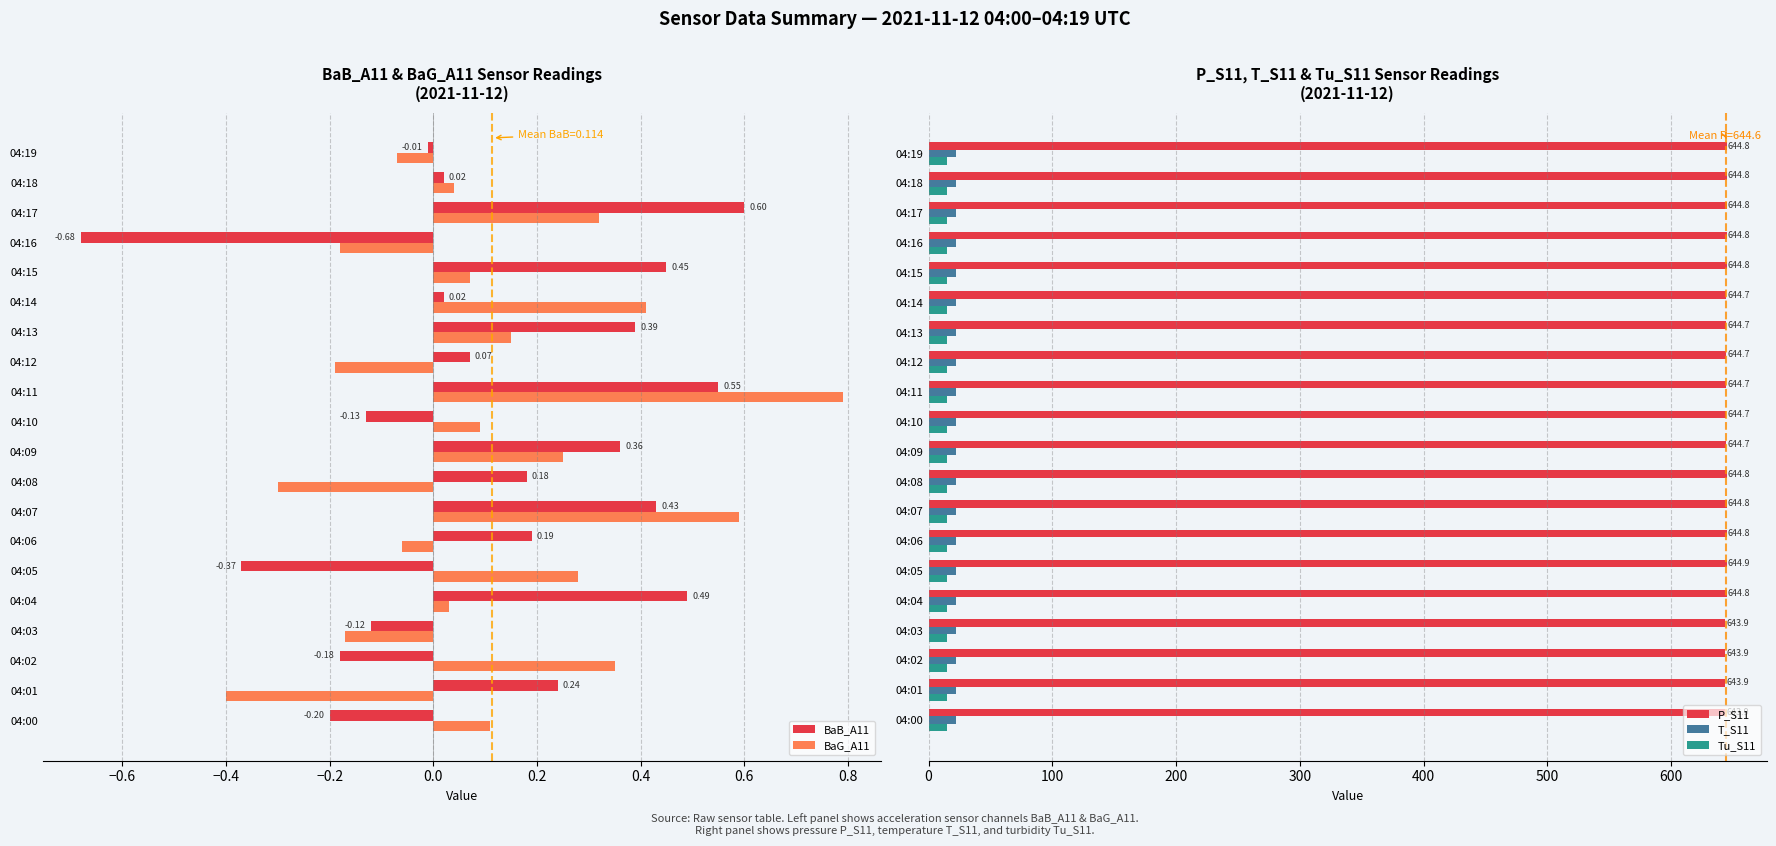

What is the sum of all BaG_A11 values?

2.1